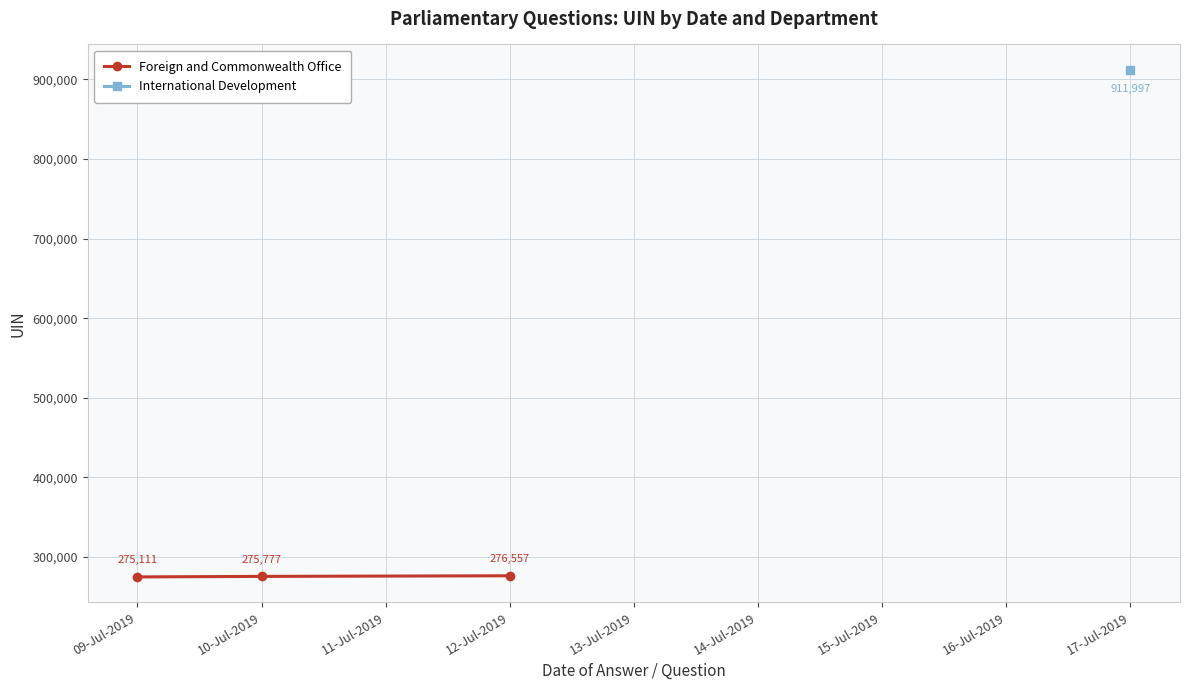

How many lines are shown in the chart?

1